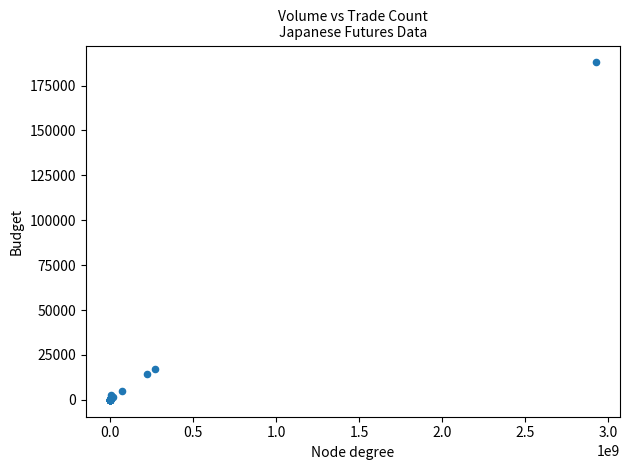

What Y value in the scatter plot is closest to 93946?

17231